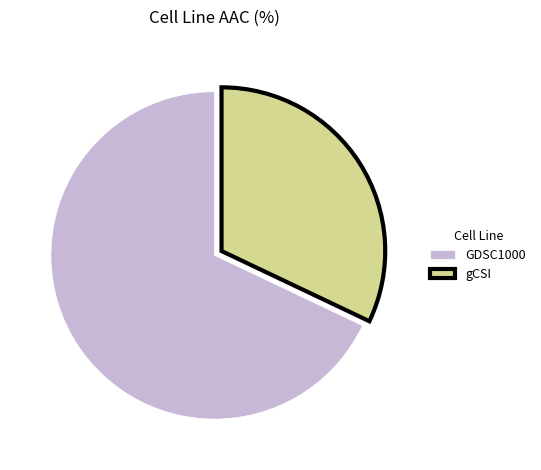

What is the ratio of the value at GDSC1000 to the value at gCSI?

2.1